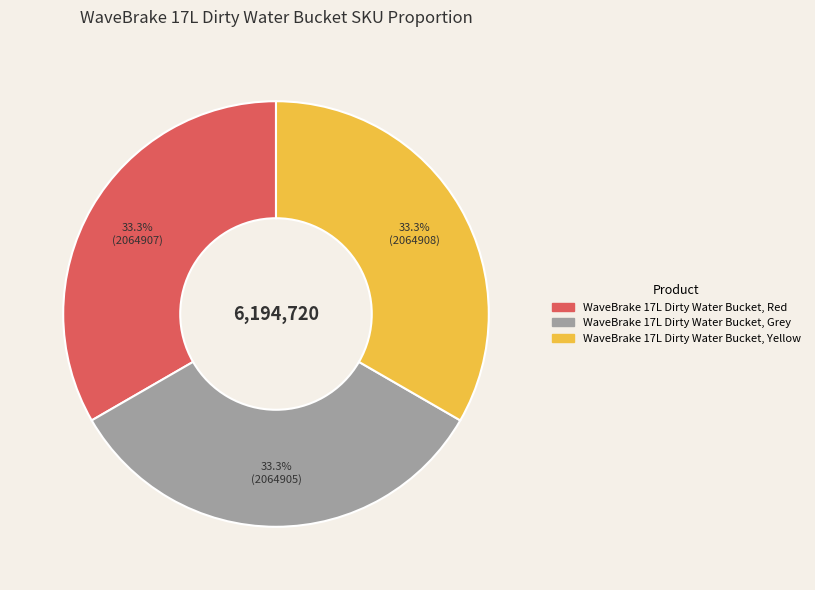

What portion of the pie excludes WaveBrake 17L Dirty Water Bucket, Grey?

66.7%